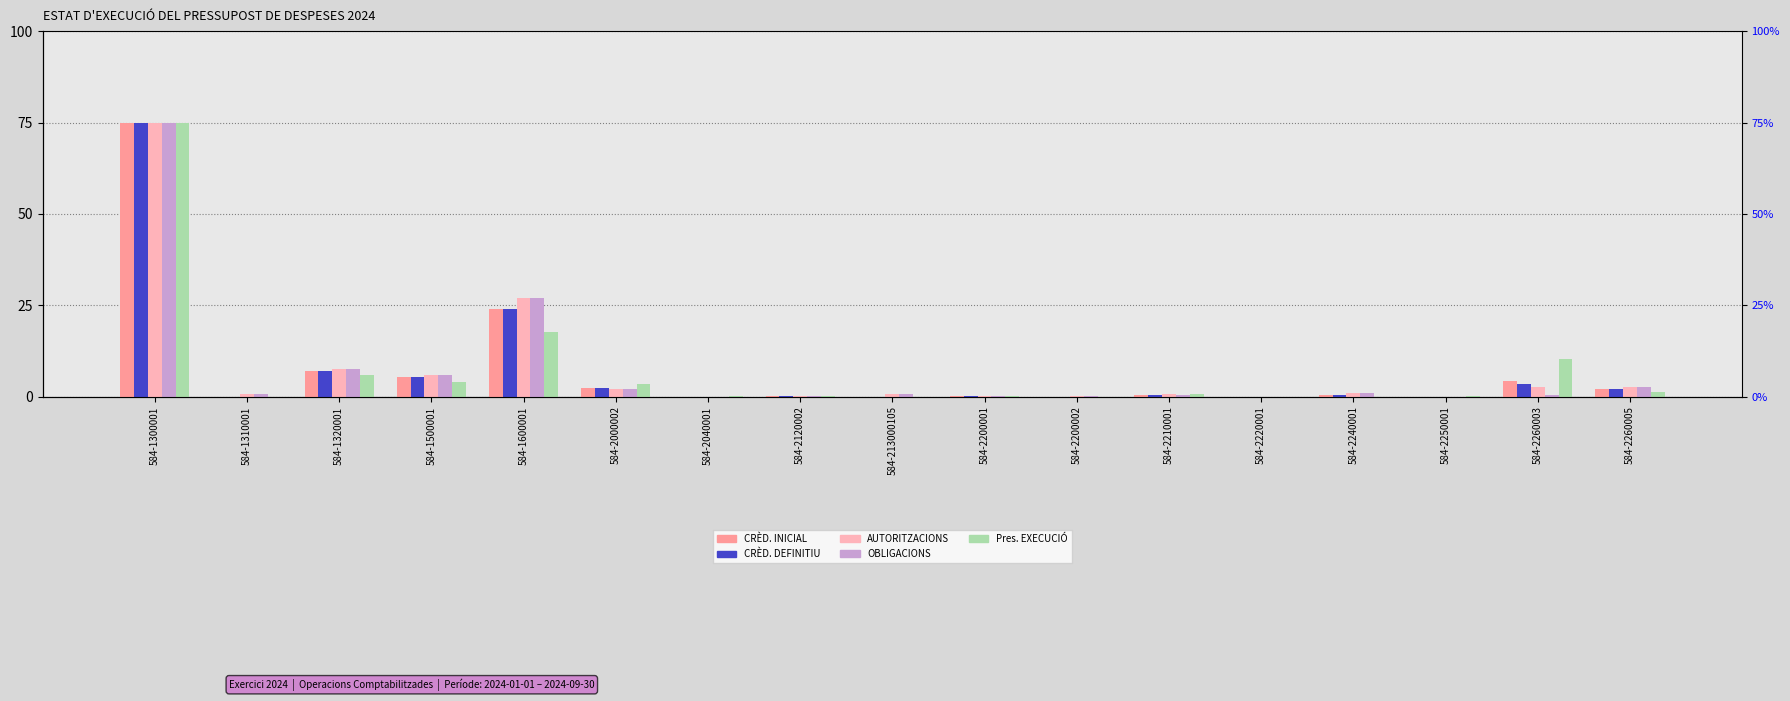

Which category has the lowest value in the CRÈD. INICIAL series?

584-1310001